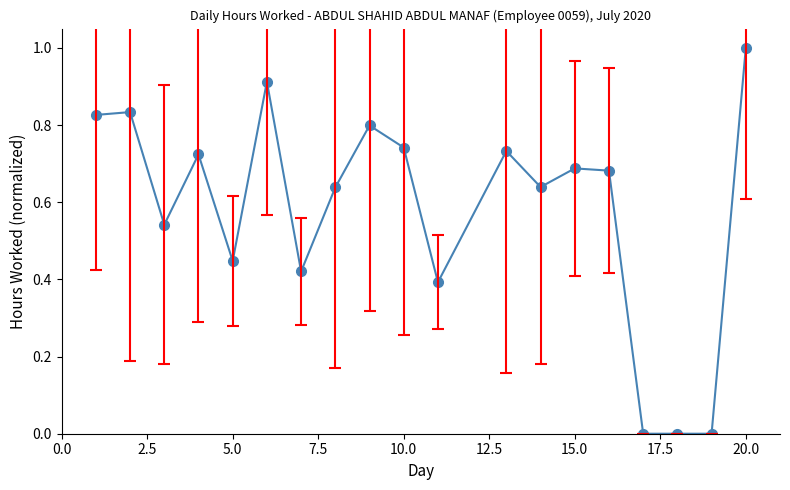

How many points are higher than both their immediate neighbors (excluding endpoints)?

6